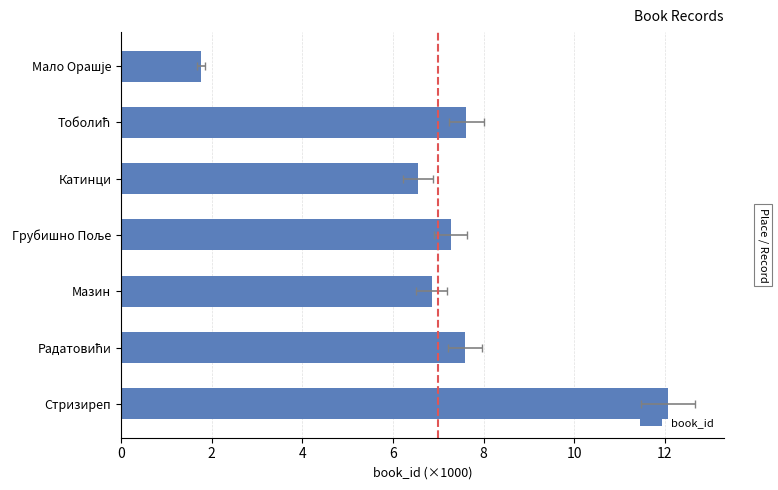

Does the chart contain stacked bars?

No